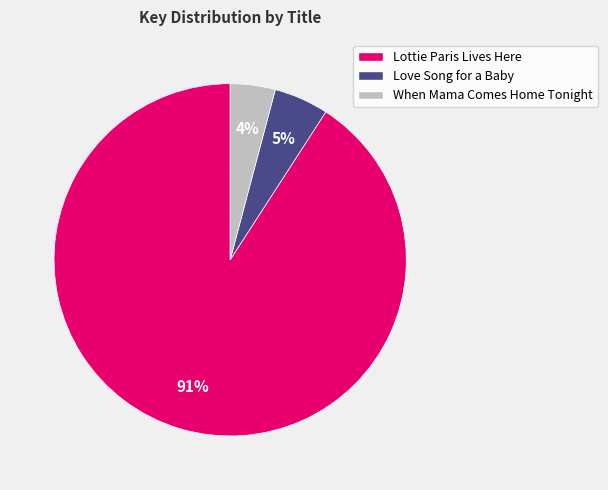

To the nearest percent, what portion does Lottie Paris Lives Here represent?

91%